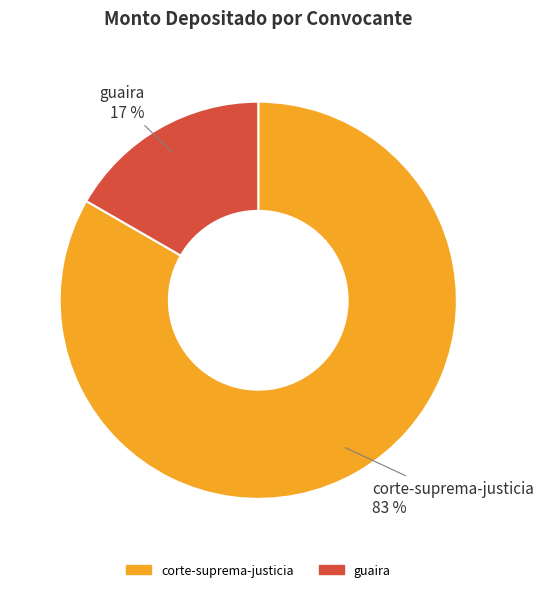

How many slices are in this pie chart?

2